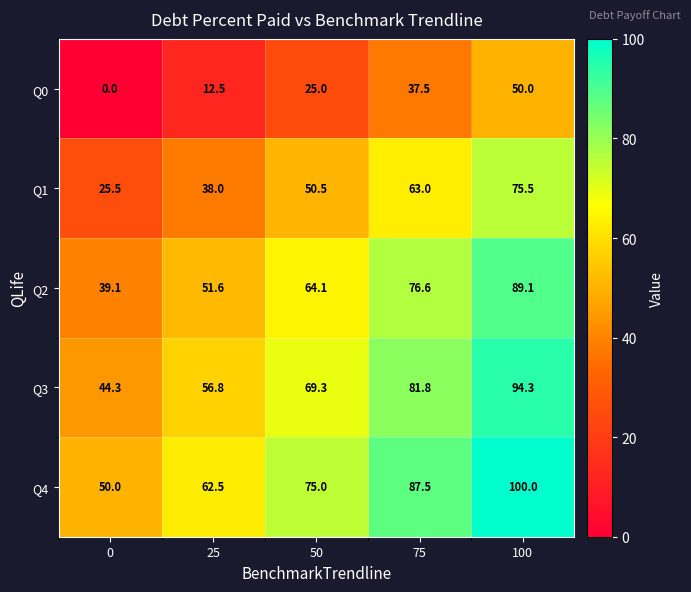

True or false: Q0 has a value of 50.0 at 100.

True